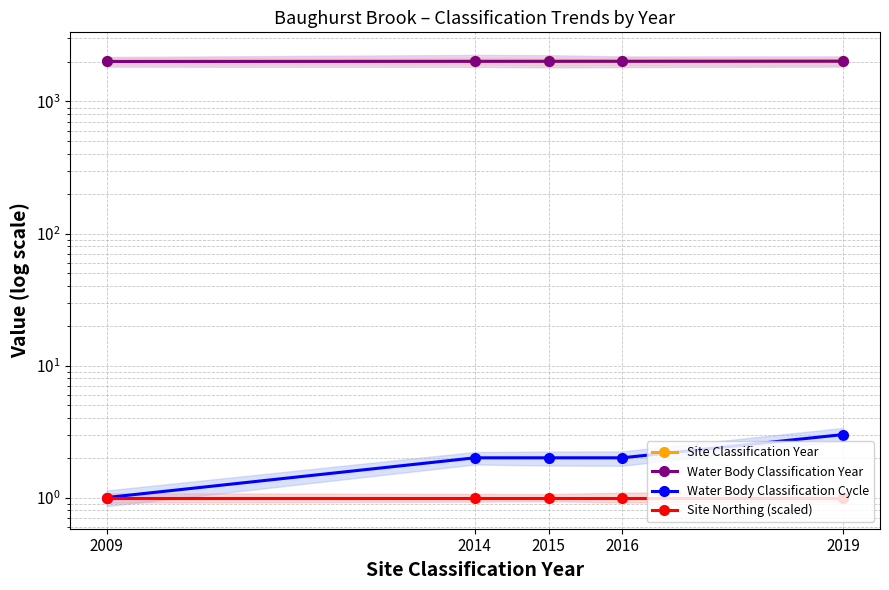

What is the smallest value displayed?

1